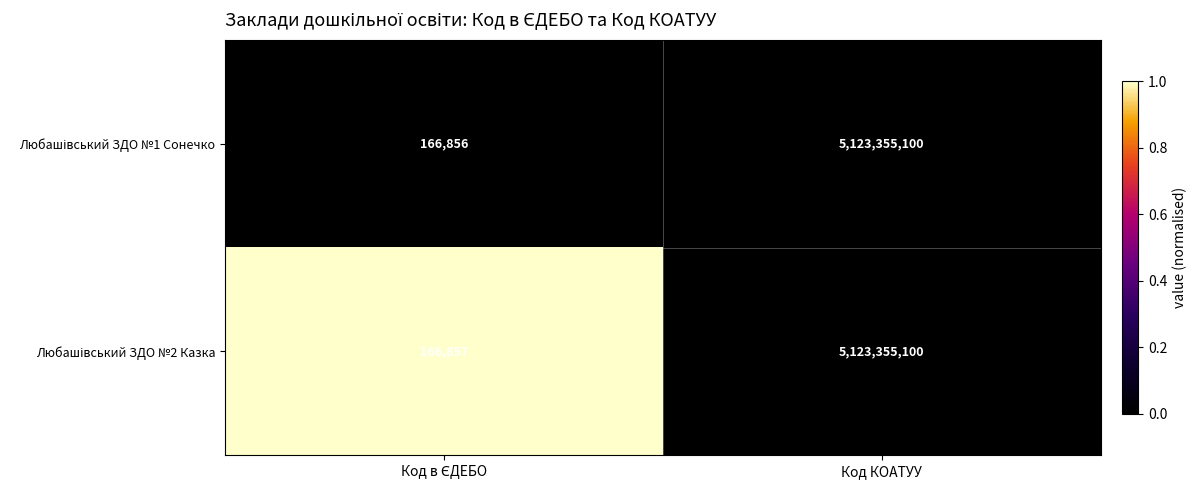

At which category is the sum across all series the highest?

Код КОАТУУ